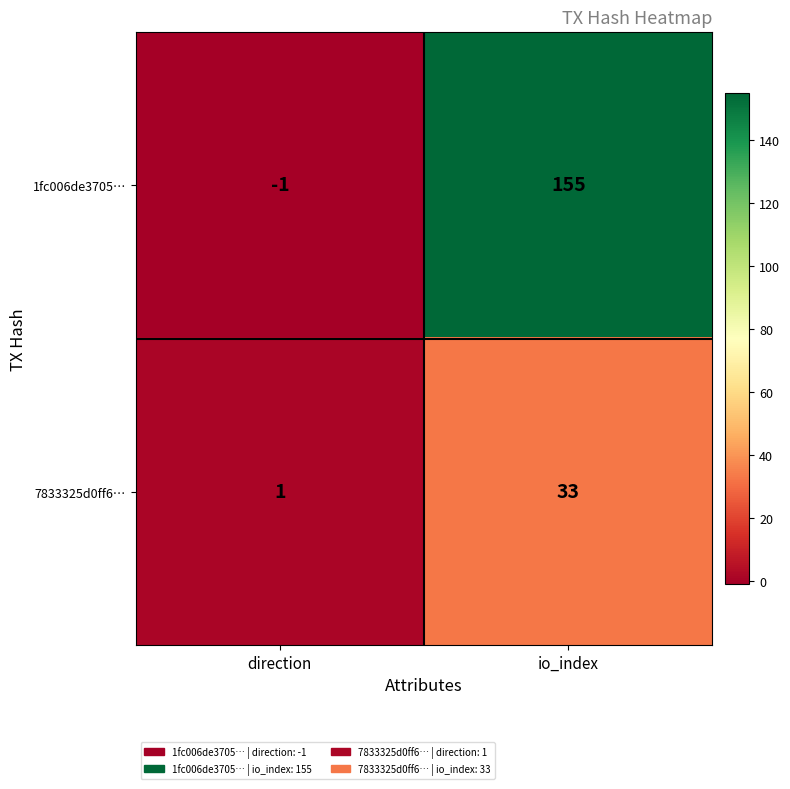

How many data points does each series have?

2